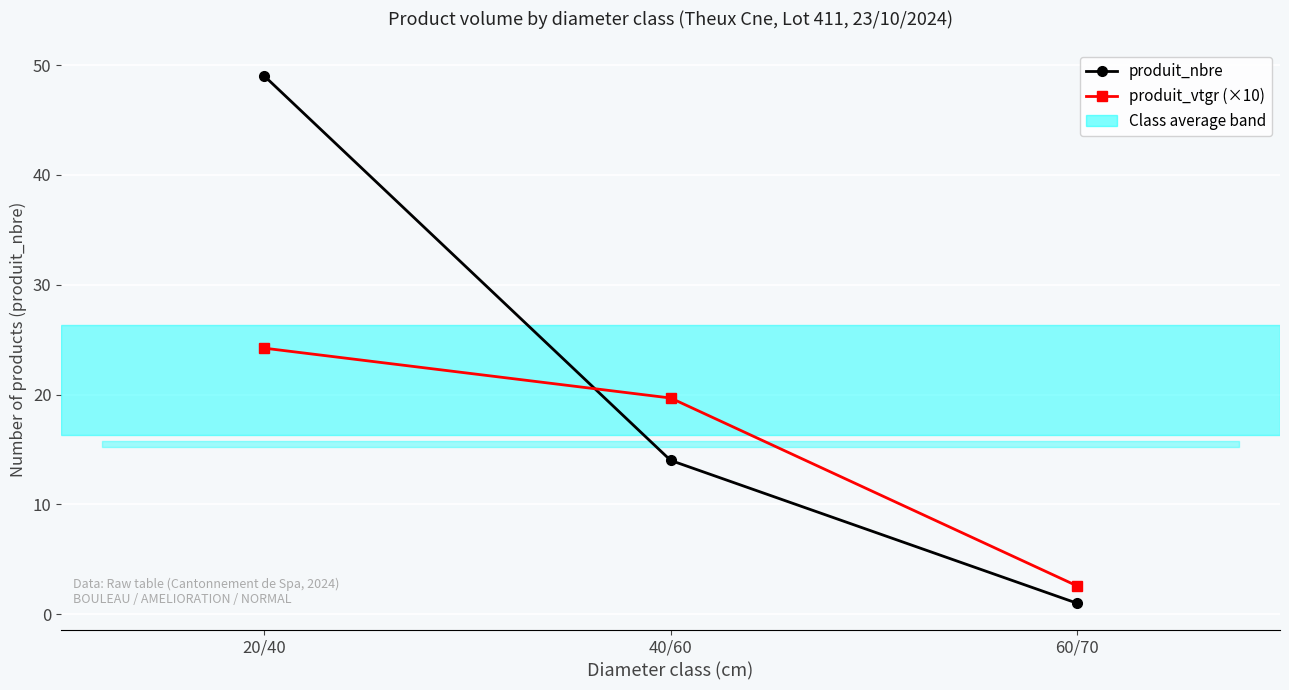

Rank the series by their maximum value, from lowest to highest.

produit_vtgr (×10), produit_nbre